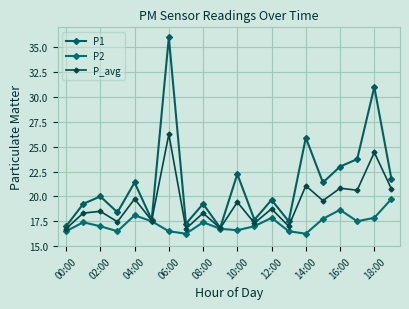

What is the label of the 18th point from the left?

17